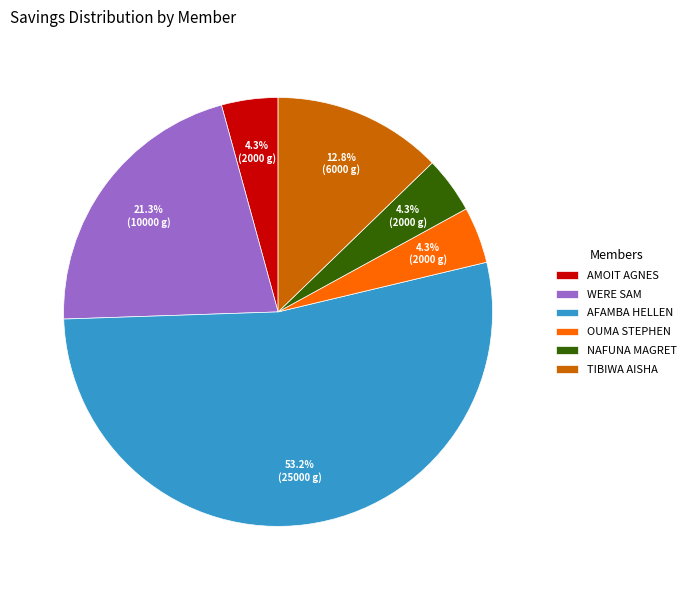

Which category has the biggest portion of the pie?

AFAMBA HELLEN